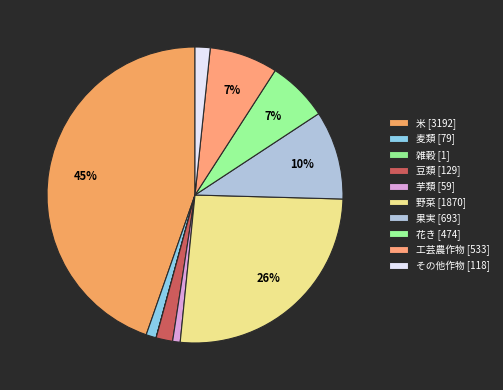

Which slice is the largest?

松阪市-米